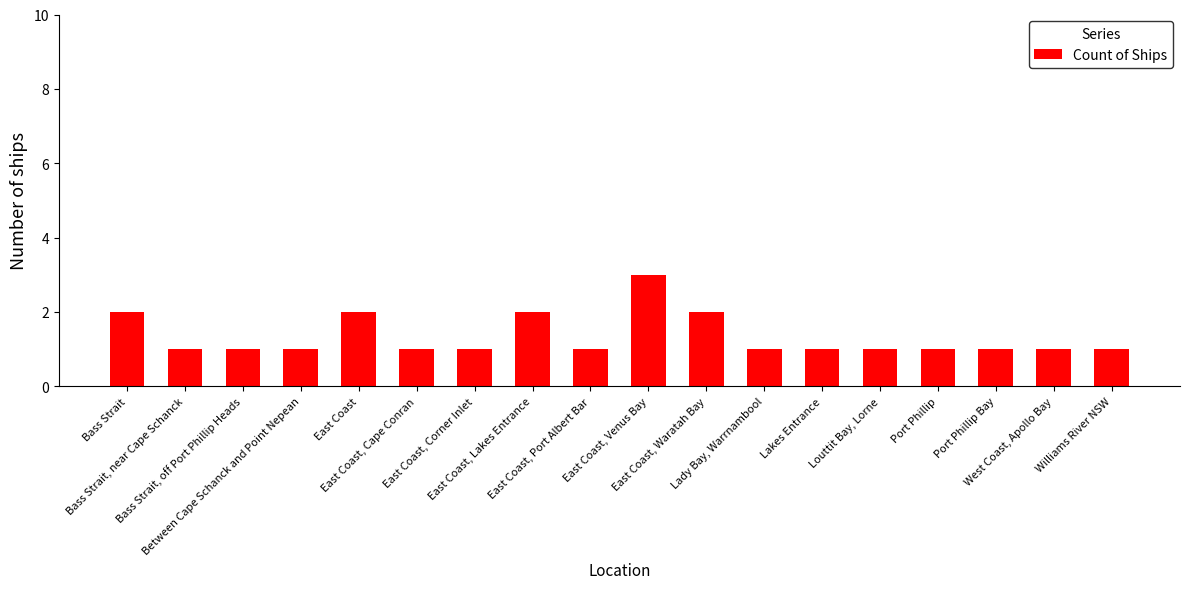

Between Louttit Bay, Lorne and East Coast, Waratah Bay, which is larger?

East Coast, Waratah Bay